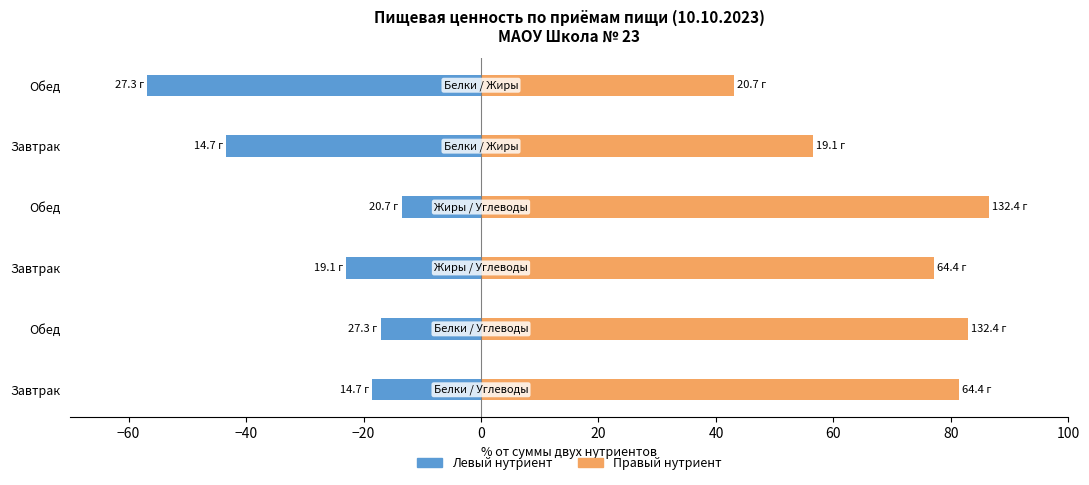

What is the value of the Углеводы bar at the 3rd from the left?

77.1